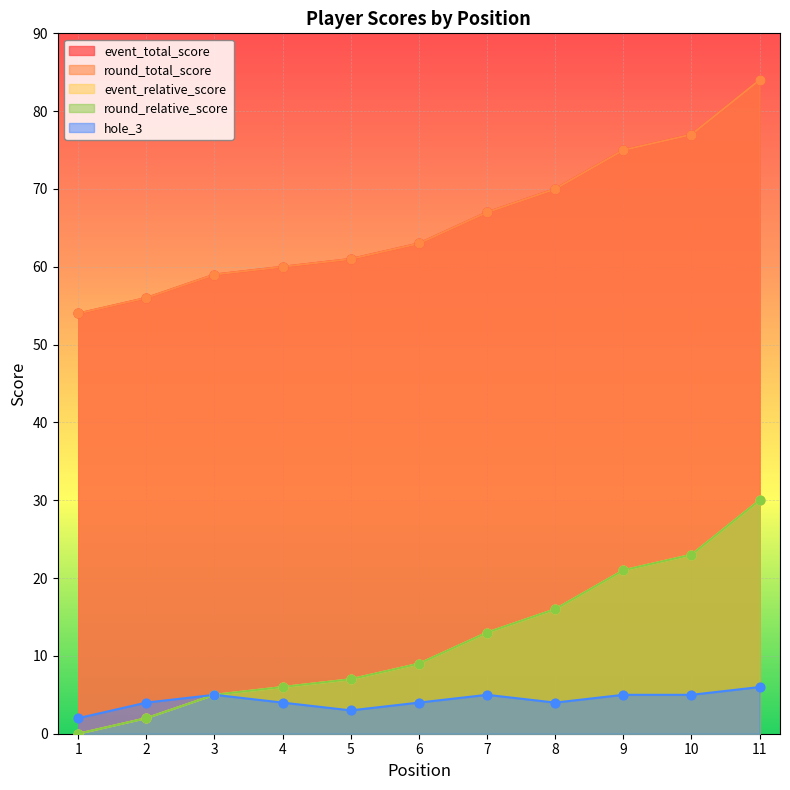

Which series has the largest Y range (max minus min)?

event_total_score